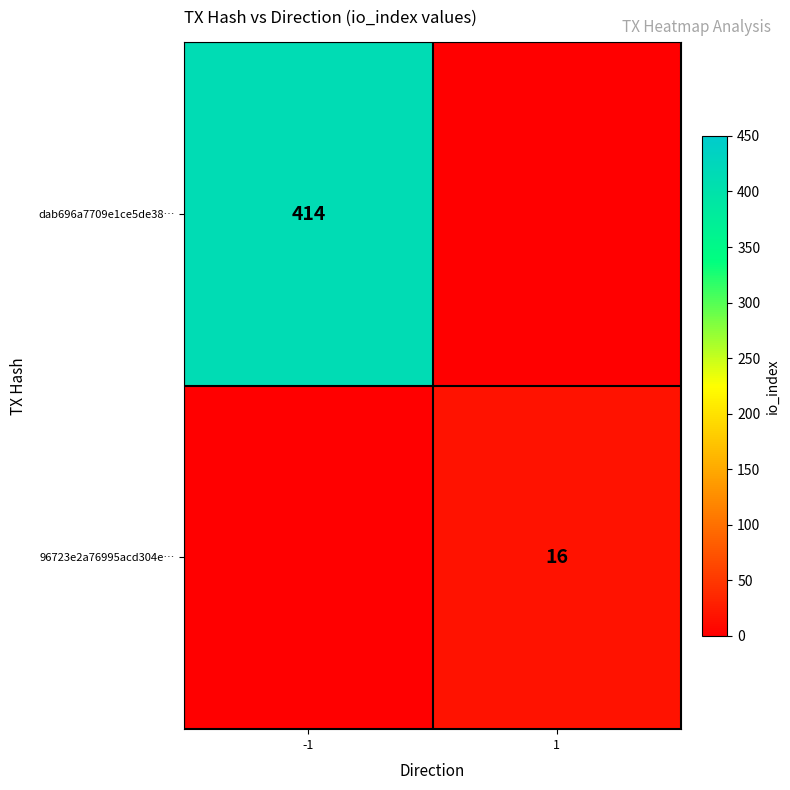

Is it true that 96723e2a76995acd304e… equals 16 at 1?

True